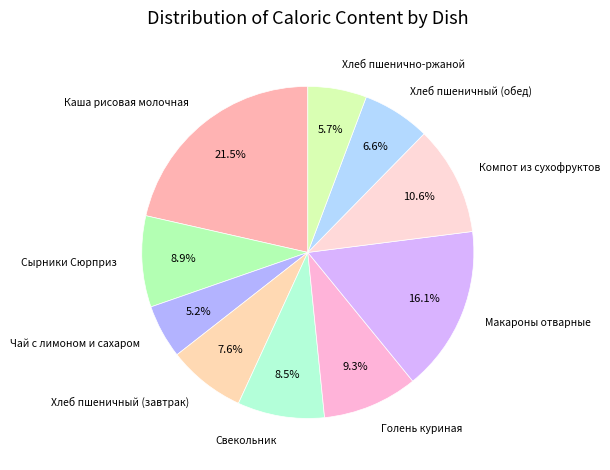

To the nearest percent, what is the difference between the largest and smallest slice percentages?

16%